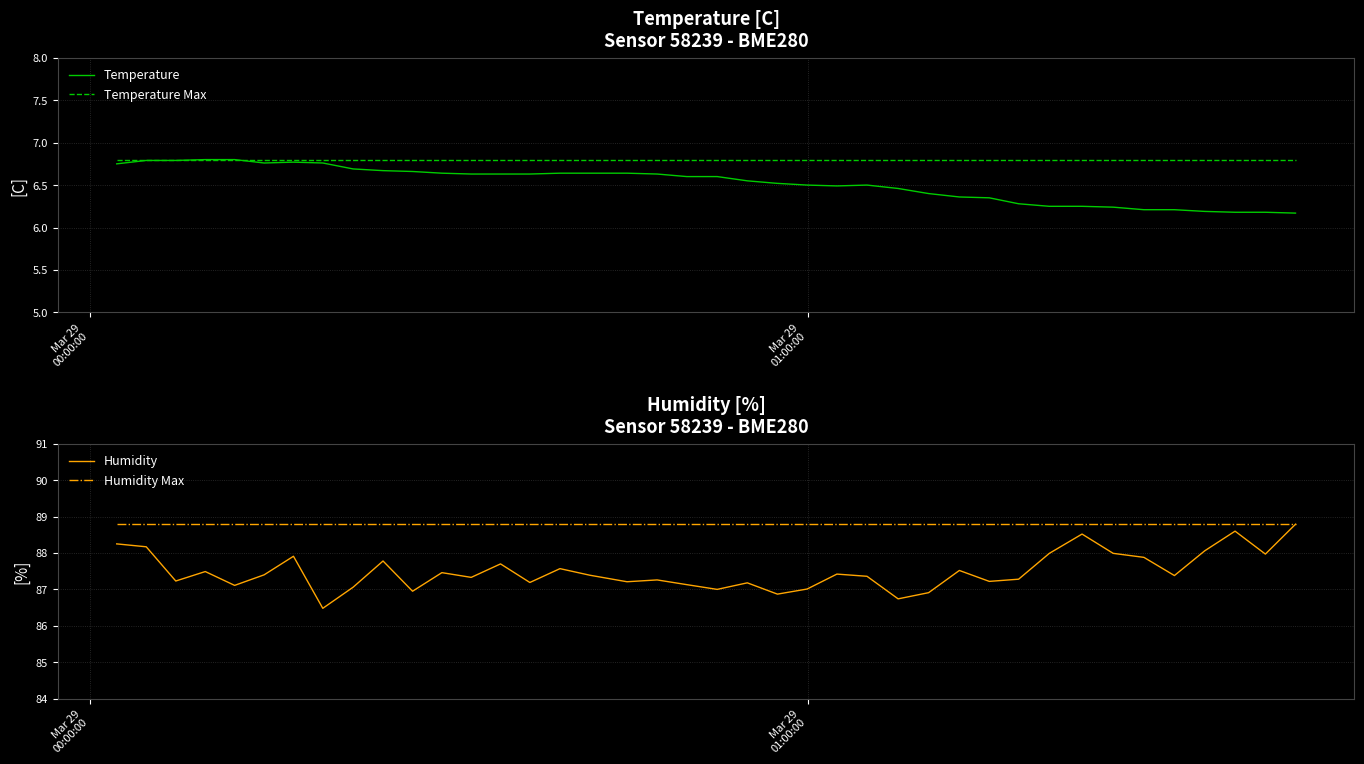

True or false: Humidity Max and Temperature Max intersect in this chart.

False